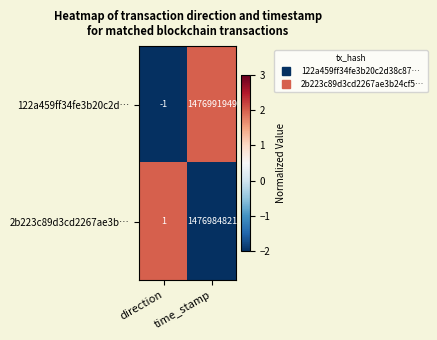

Rank the series by their maximum value, from lowest to highest.

2b223c89d3cd2267ae3b…, 122a459ff34fe3b20c2d…